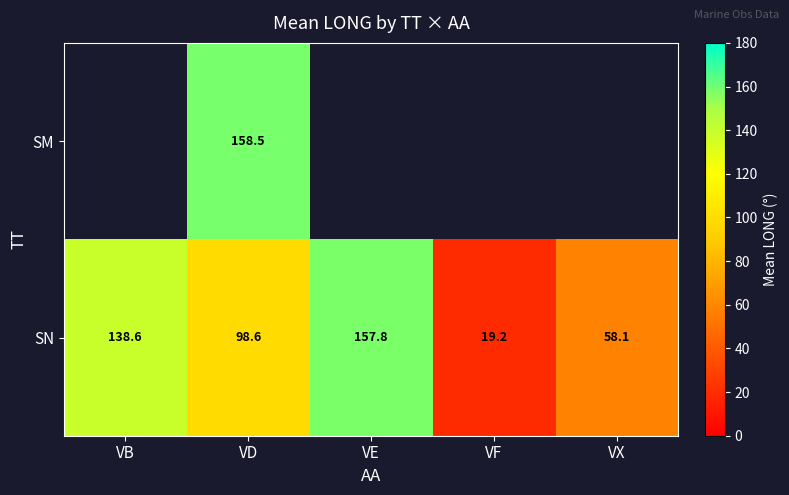

Which label corresponds to the largest value in the chart?

VD